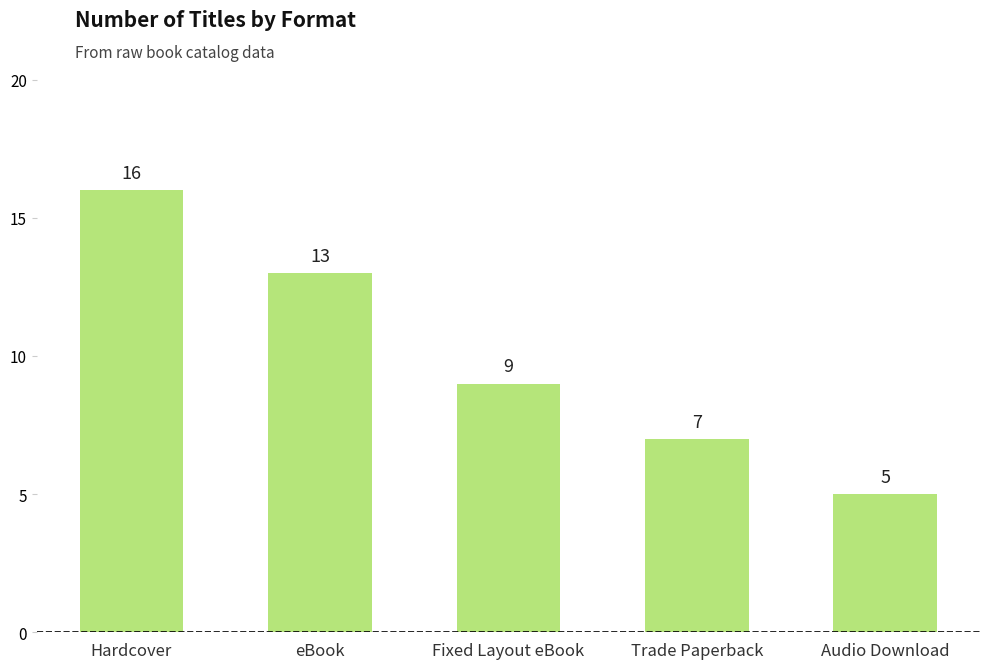

How many data points are less than 9?

2